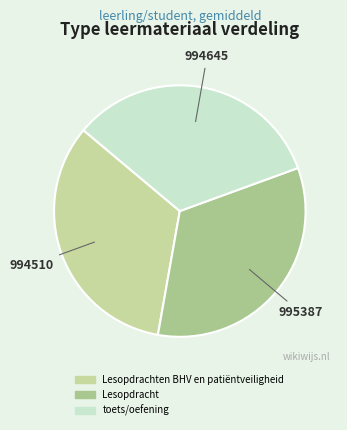

How many segments does this pie chart have?

3